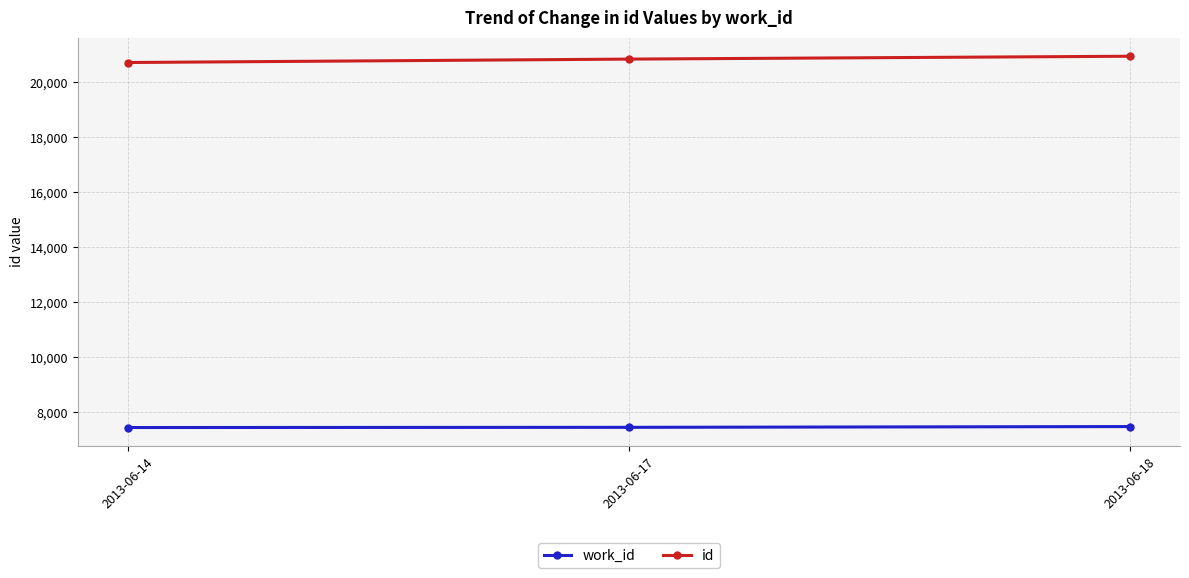

True or false: work_id has a value of 7447 at 2013-06-17.

True